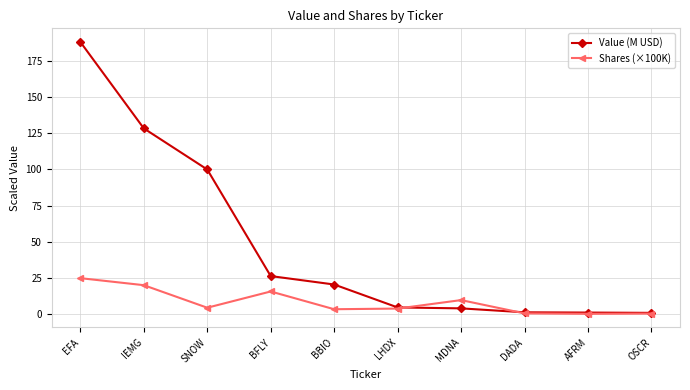

What is the label of the 7th point from the right?

BFLY